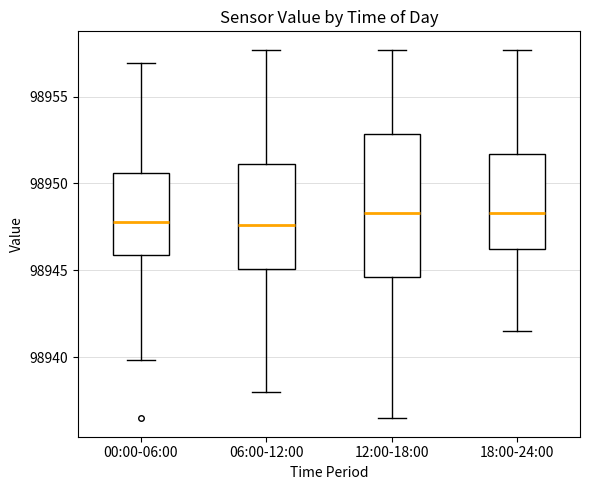

Reading left to right, transcribe this box plot: for each box, give where its median line is, the range the box spans, and where its two whiskers end, as read against the y-axis. The values are not printed on the chart, so give them approximately, as read against the axis.

00:00-06:00: median 98948.0, box 98946.0 to 98950.5, whiskers 98940.0 to 98957.0
06:00-12:00: median 98947.5, box 98945.0 to 98951.0, whiskers 98938.0 to 98957.5
12:00-18:00: median 98948.5, box 98944.5 to 98953.0, whiskers 98936.5 to 98957.5
18:00-24:00: median 98948.5, box 98946.0 to 98951.5, whiskers 98941.5 to 98957.5